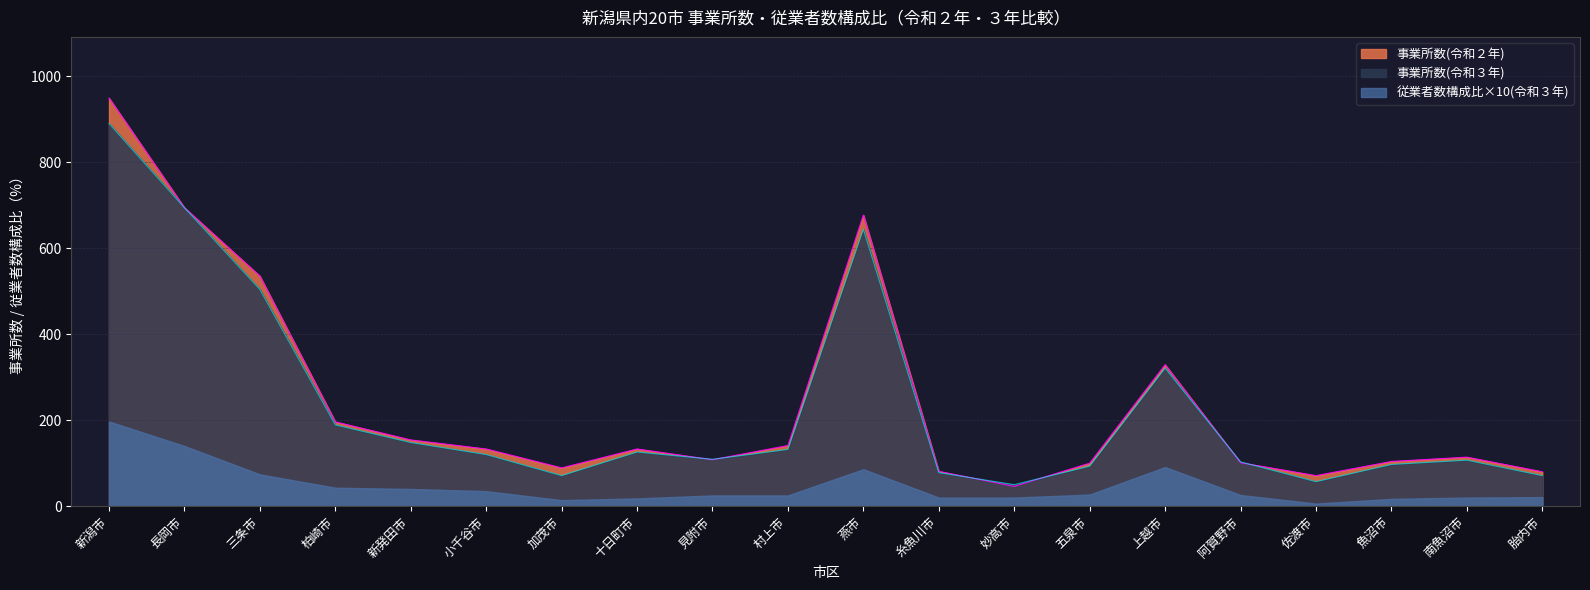

Rank the series by their maximum value, from highest to lowest.

事業所数(令和２年), 事業所数(令和３年), 従業者数構成比×10(令和３年)